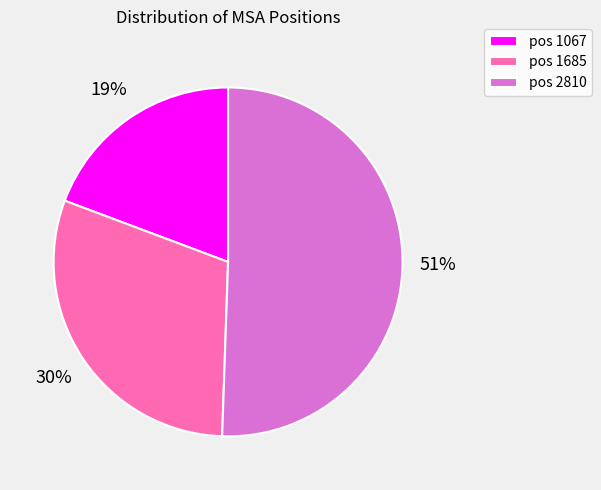

Between pos 1067 and pos 2810, which is larger?

pos 2810